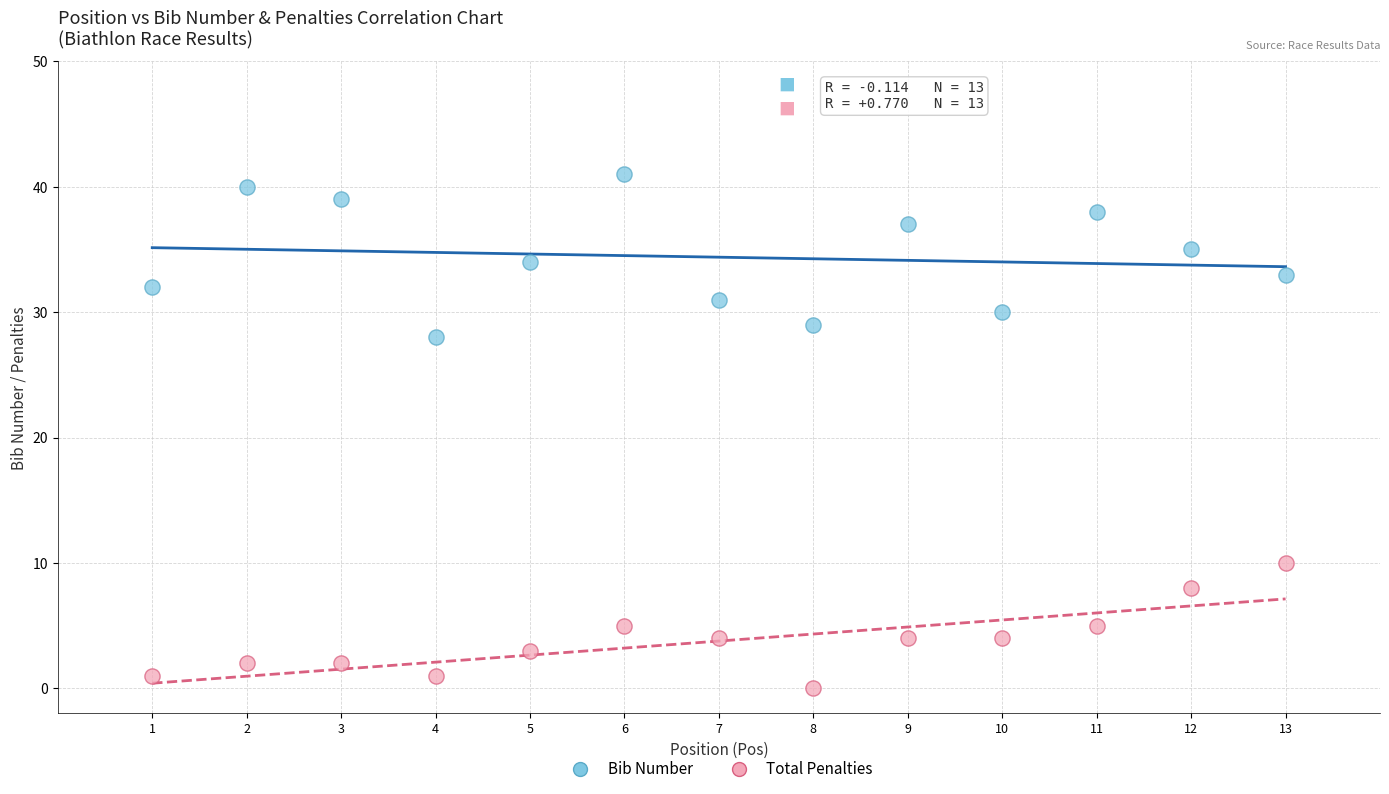

Which series has the largest Y range (max minus min)?

Bib Number